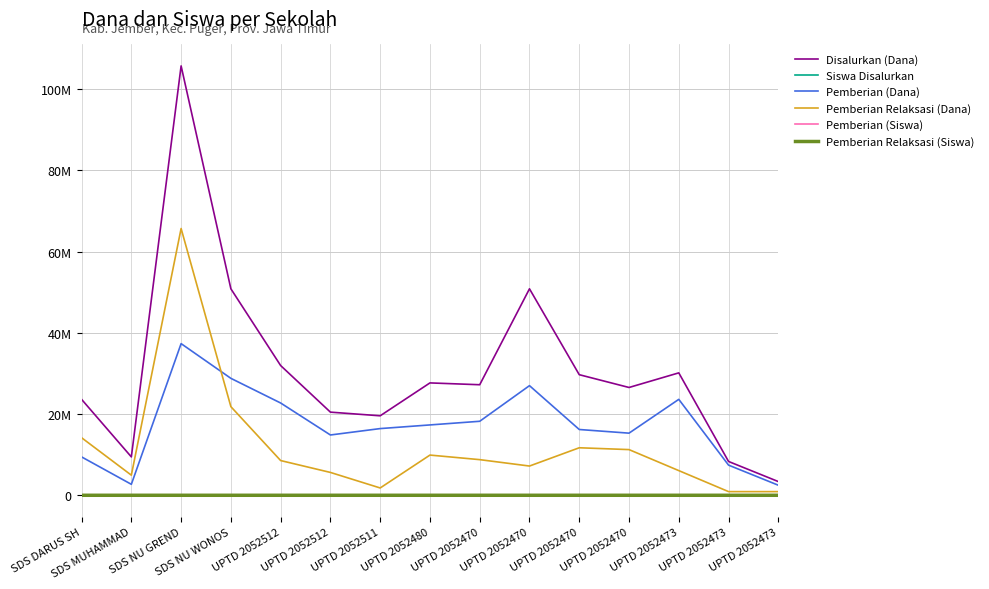

What is the spread (max minus min) of values at SDS NU WONOS?

50849949